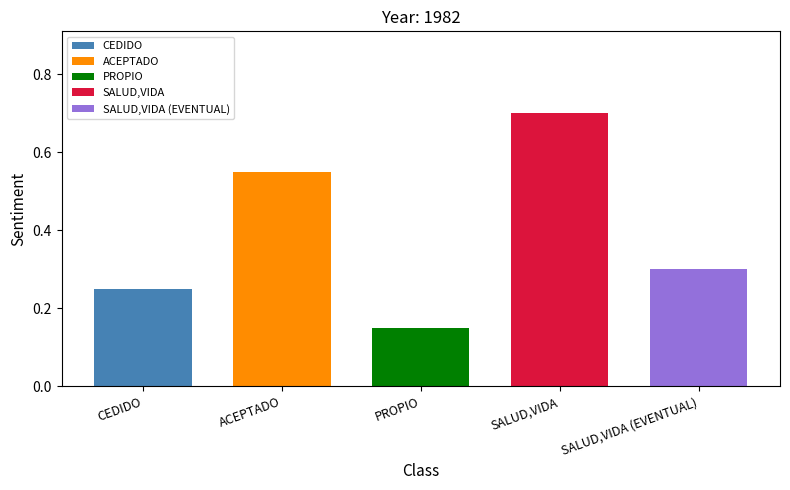

Reading right to left, extract all data points from this chart.

SALUD,VIDA (EVENTUAL)=0.3	SALUD,VIDA=0.7	PROPIO=0.1	ACEPTADO=0.6	CEDIDO=0.2